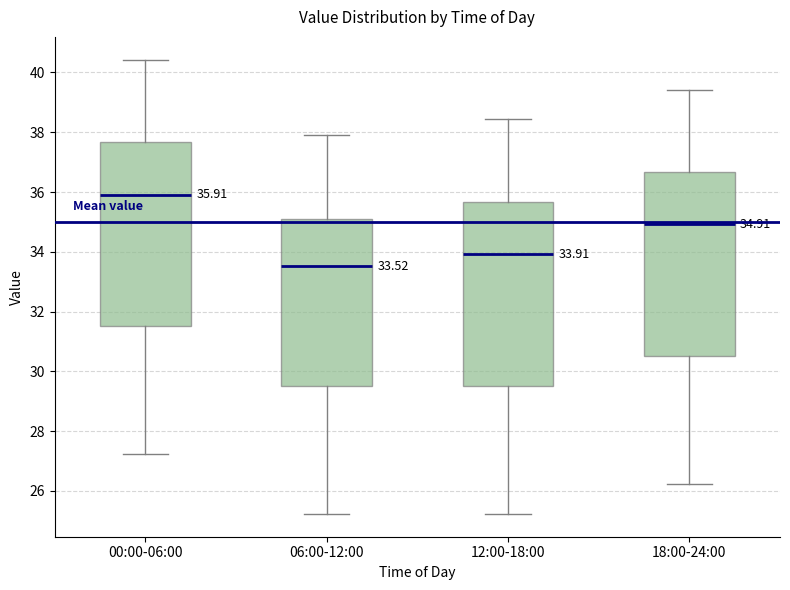

Which box's median line is the lowest?

06:00-12:00